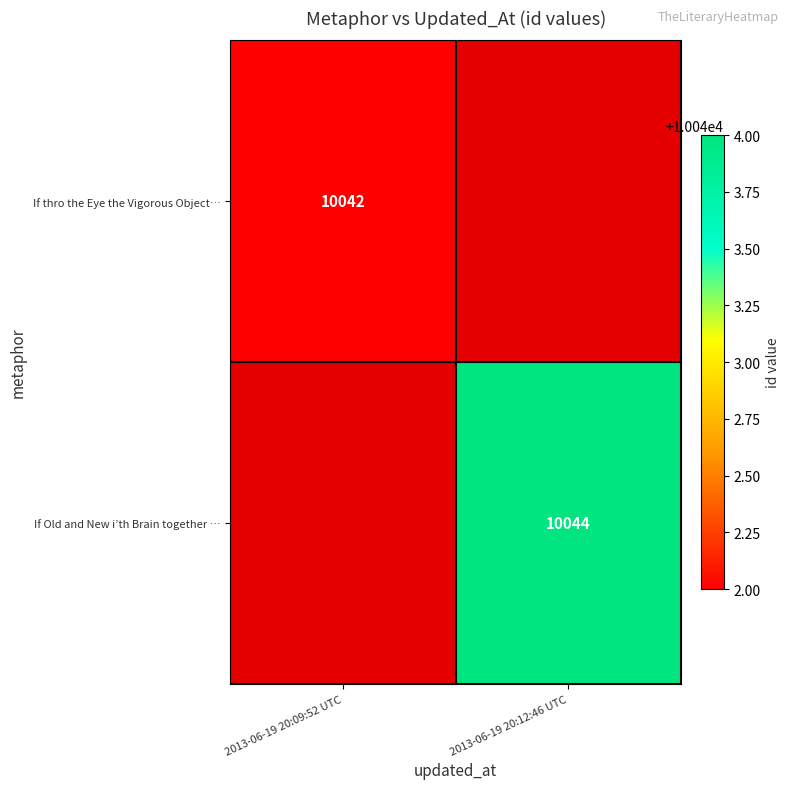

The value of If Old and New i’th Brain together … at 2013-06-19 20:12:46 UTC is 2368. True or false?

False